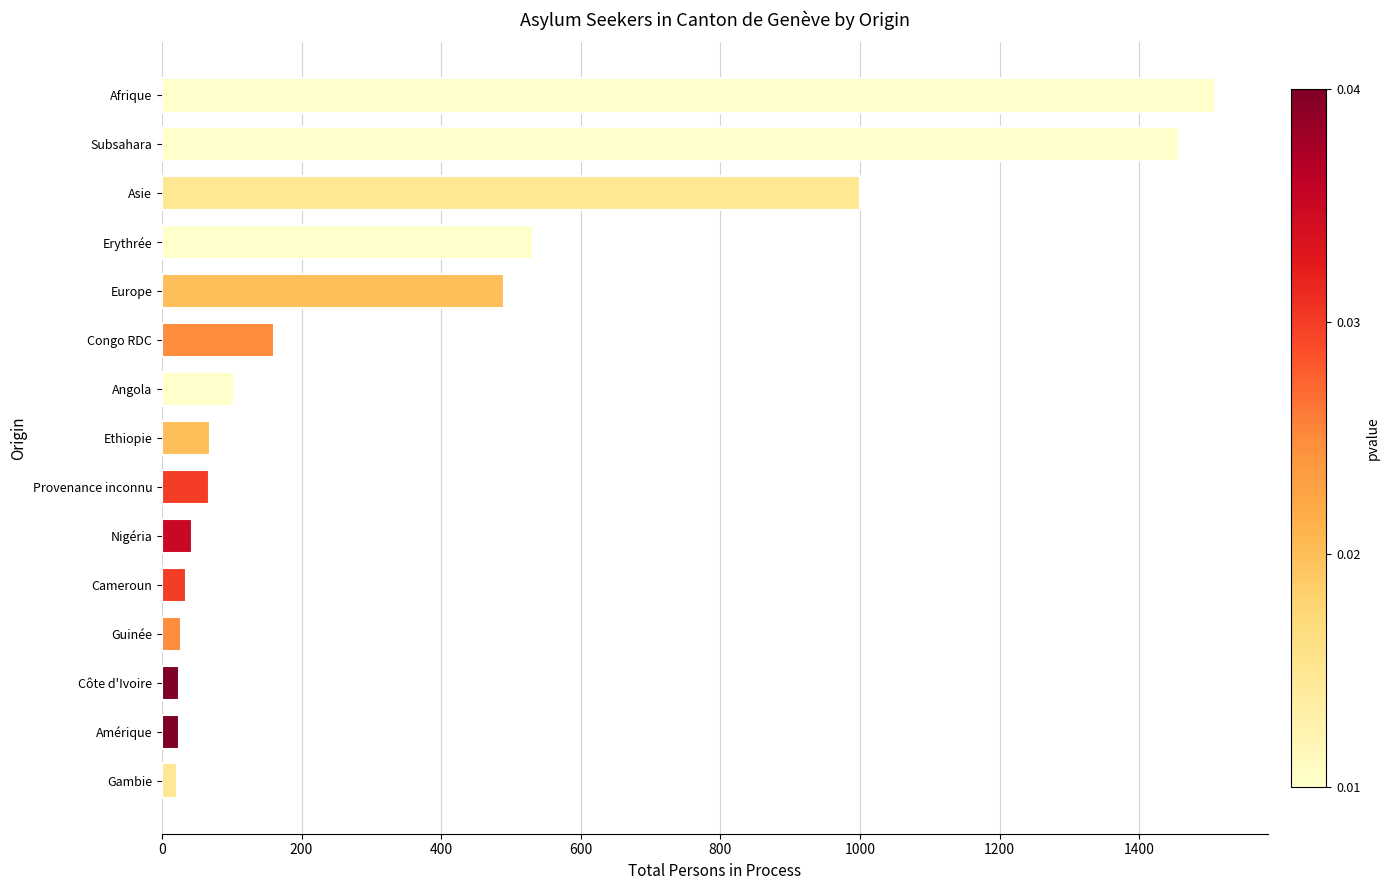

Which category has the highest value across all series?

Afrique